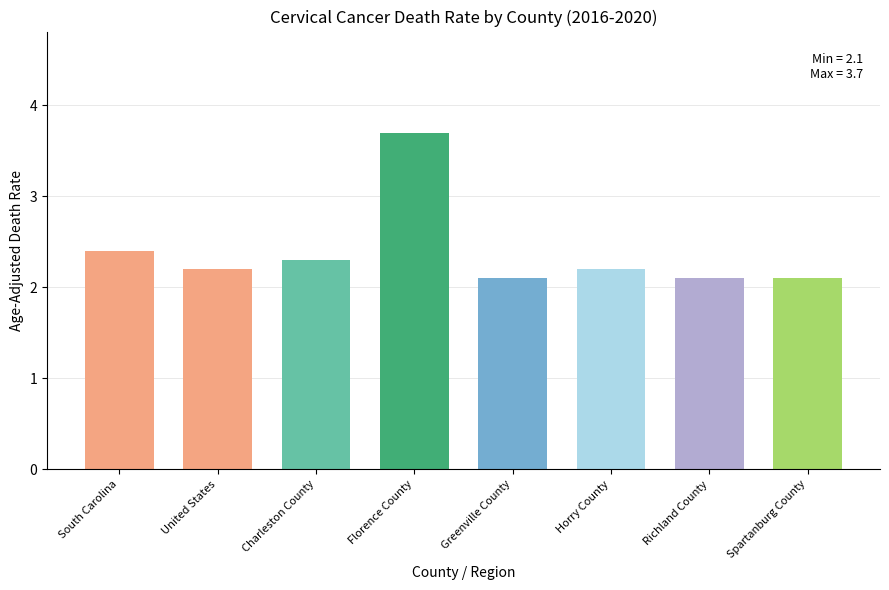

What is the maximum value shown in the chart?

3.7